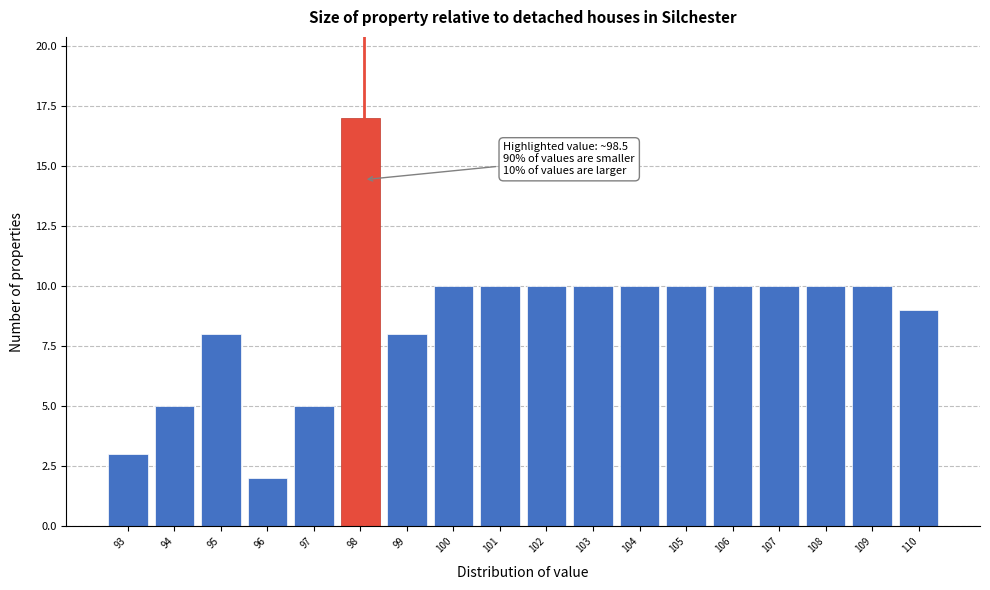

Reading left to right, extract all data points from this chart.

3	5	8	2	5	17	8	10	10	10	10	10	10	10	10	10	10	9